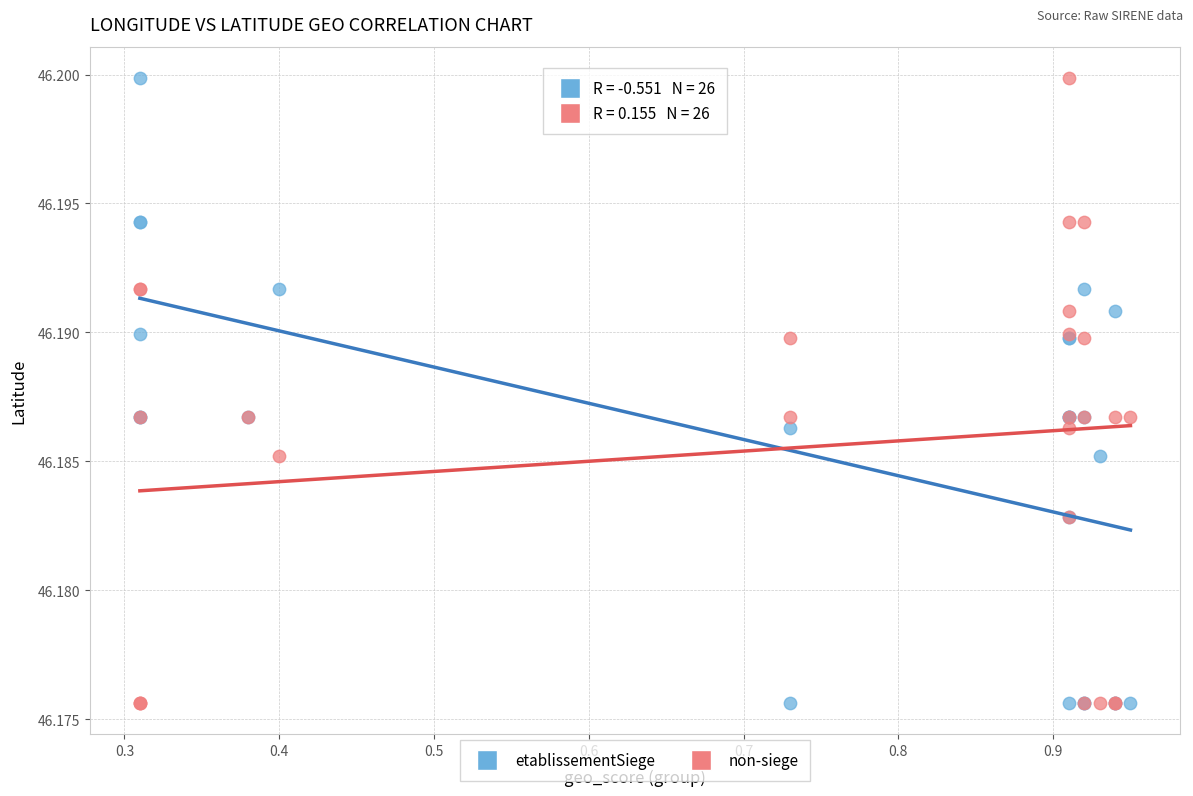

What are all the series names shown in the legend?

etablissementSiege, non-siege